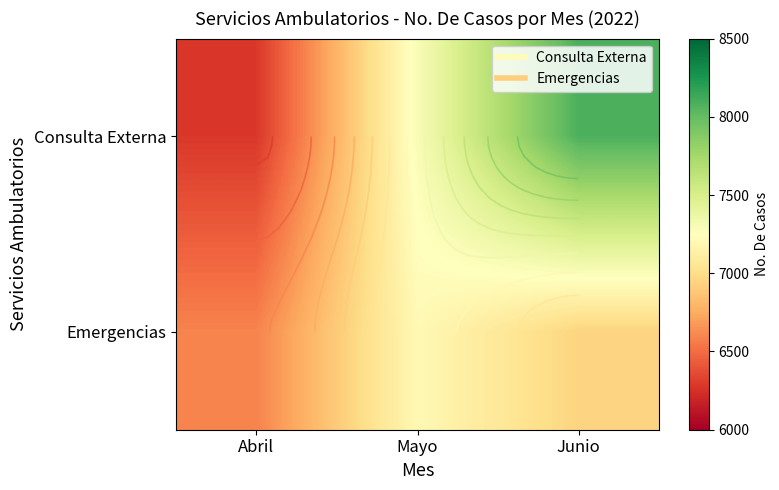

The Consulta Externa series shows 8087 at Junio. True or false?

True